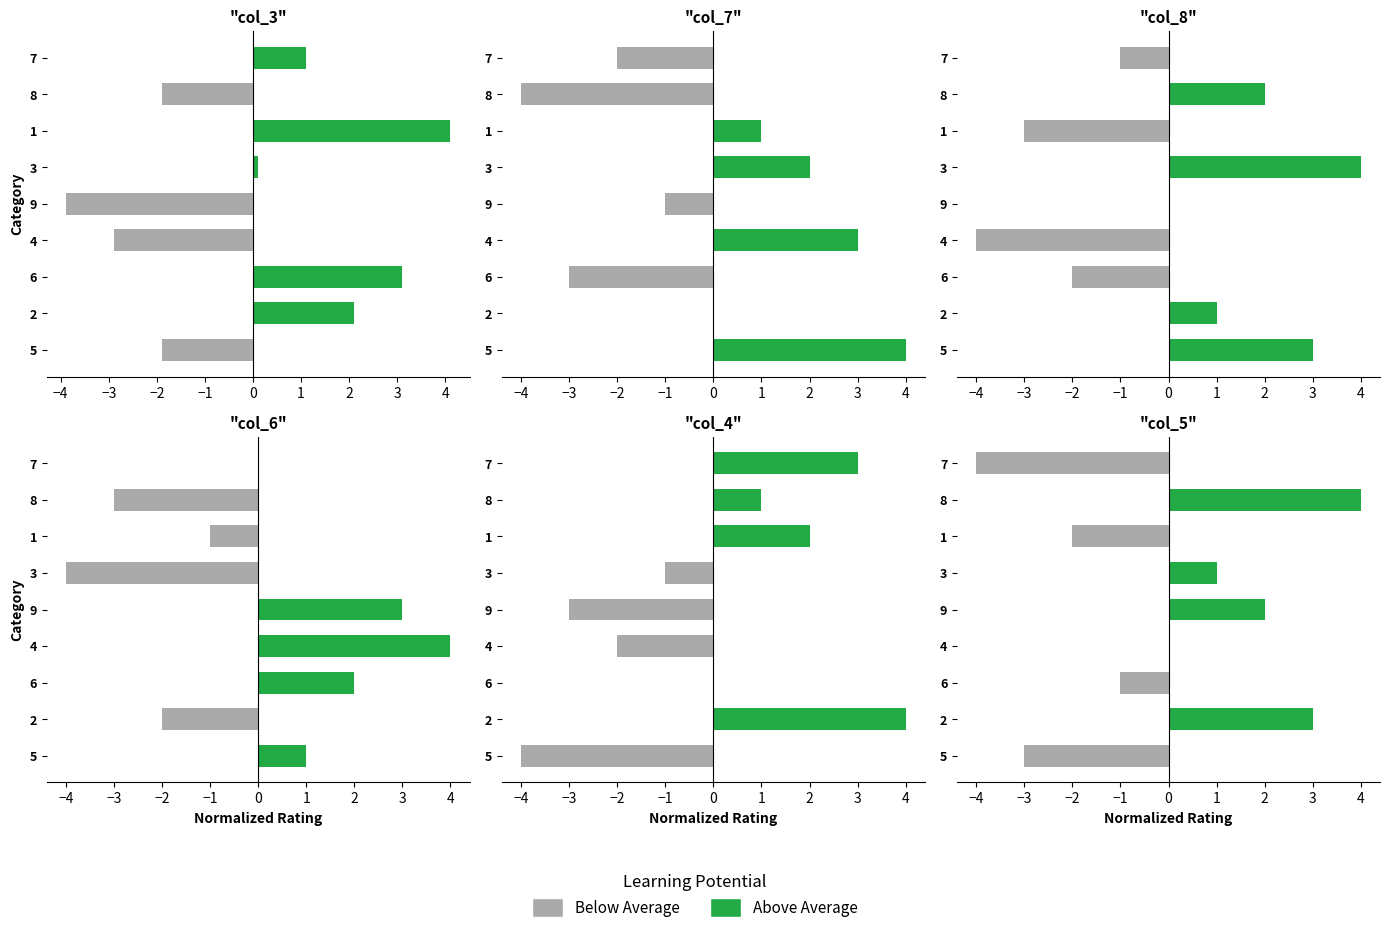

What are all the series names shown in the legend?

Below Average, Above Average